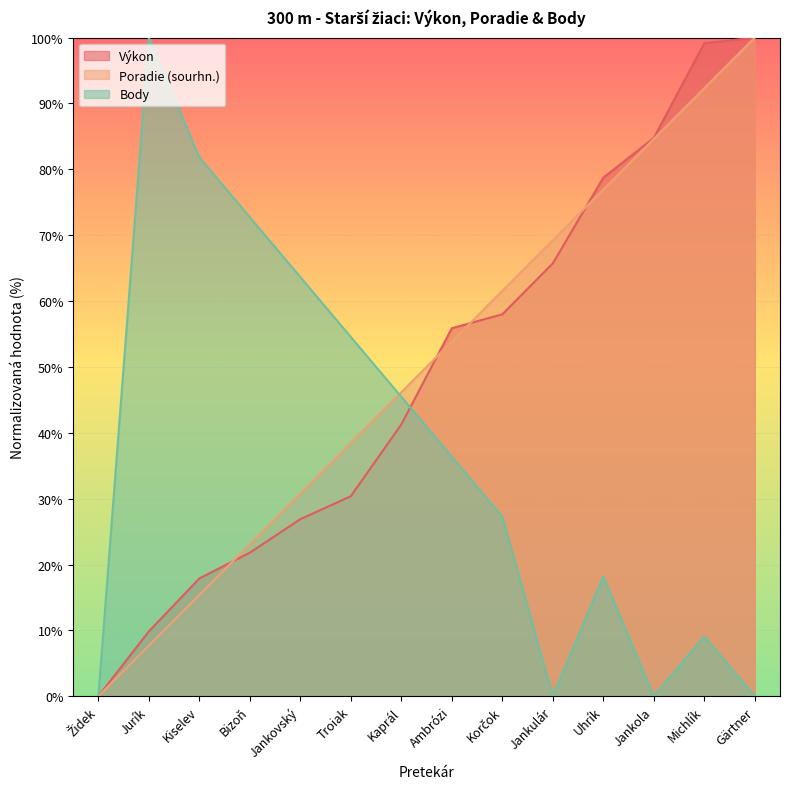

Which category has the highest value in the Body series?

Jurík